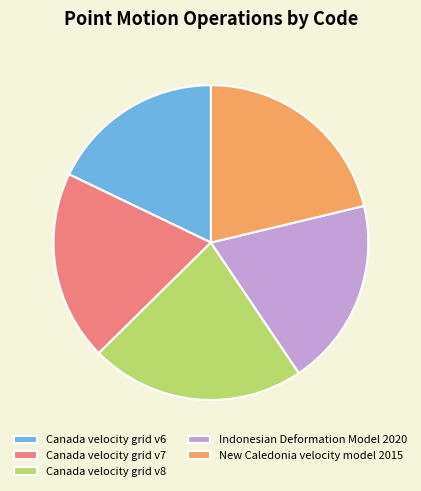

What is the ratio of the value at Indonesian Deformation Model 2020 to the value at Canada velocity grid v7?

1.0